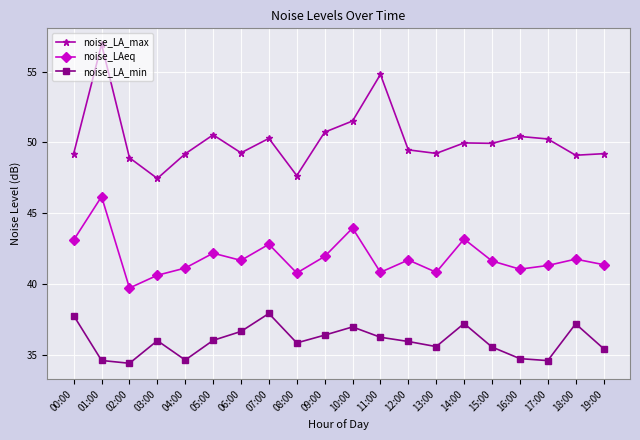

Which series changed the most between 01:00 and 02:00?

noise_LA_max